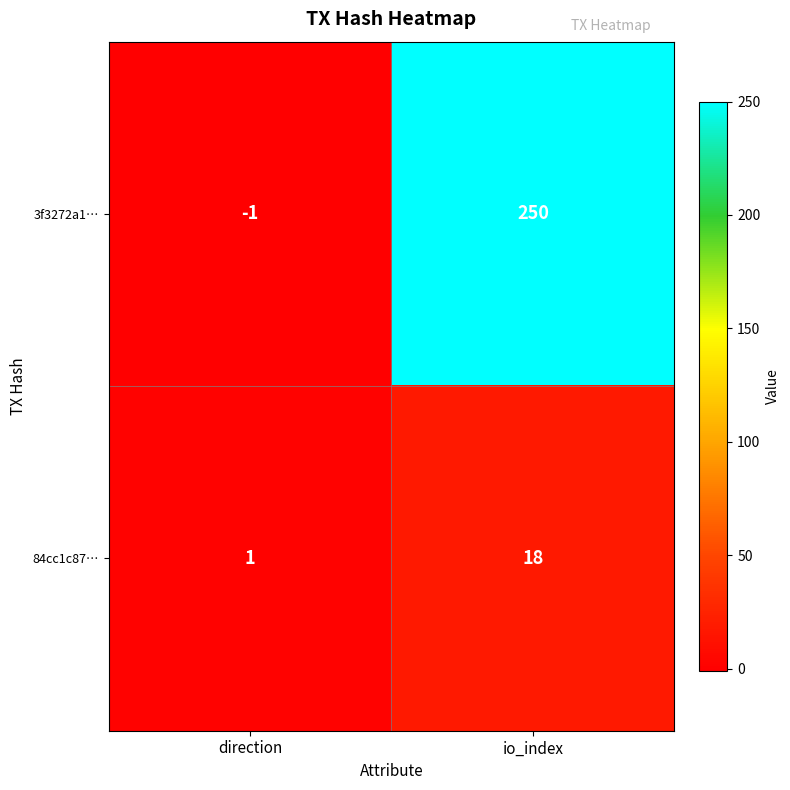

True or false: 84cc1c87… has a value of 0 at direction.

False